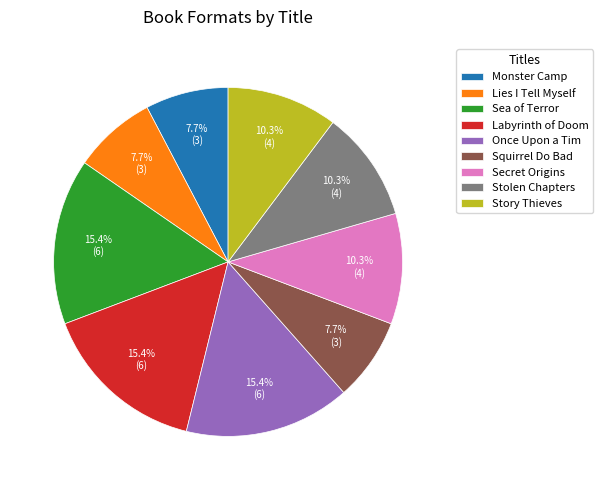

Do Labyrinth of Doom and Lies I Tell Myself together represent more than half of the pie?

No